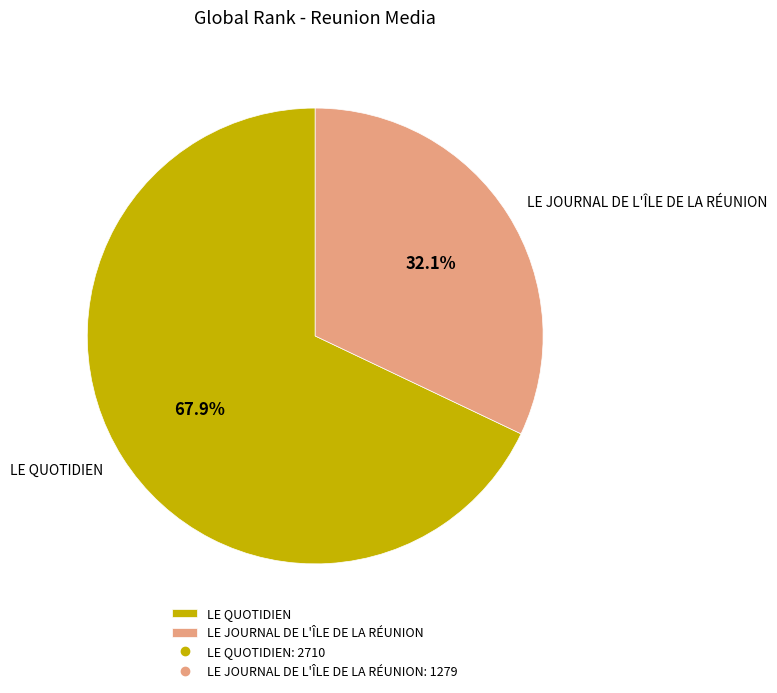

Which slice represents more than half of the pie?

LE QUOTIDIEN